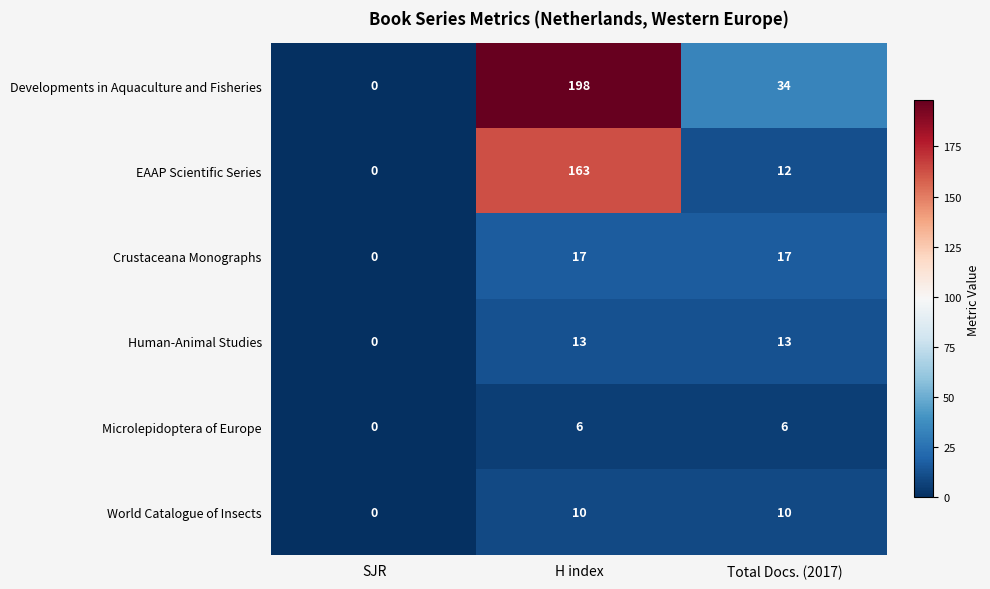

What is the average value of the Crustaceana Monographs series?

11